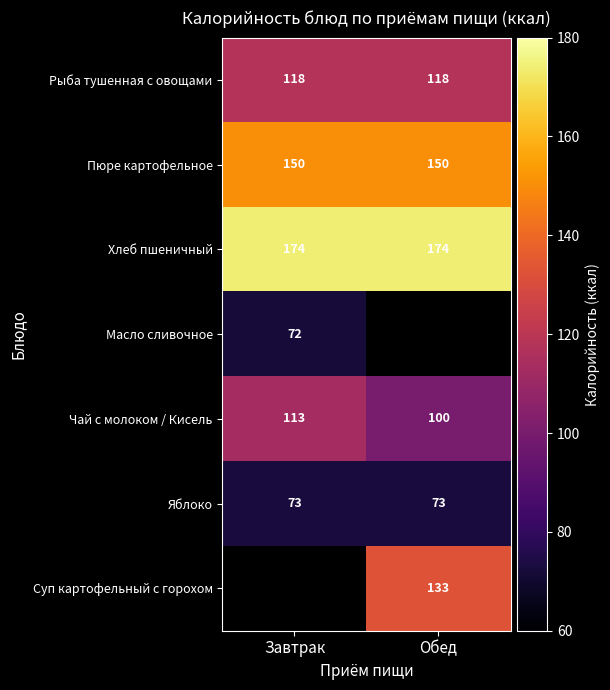

What is the spread (max minus min) of values at Завтрак?

102.0